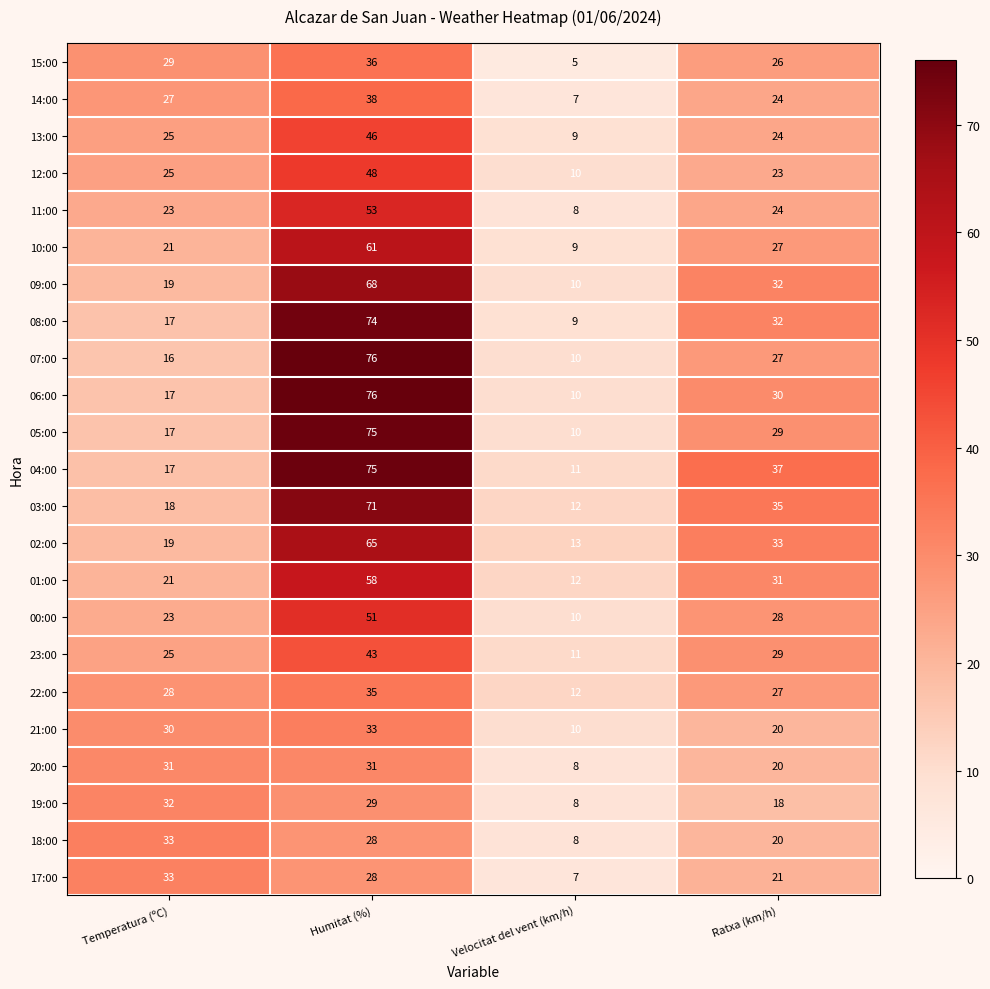

Is it true that 13:00 equals 25 at Temperatura (ºC)?

True